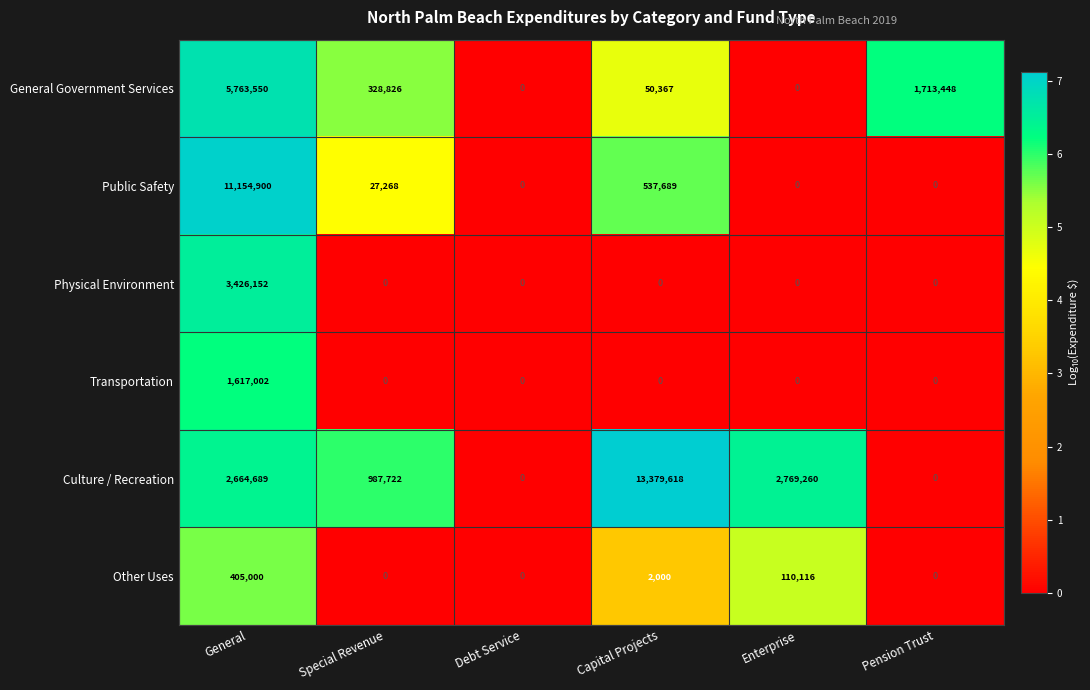

What is the average value of the Culture / Recreation series?

3300215